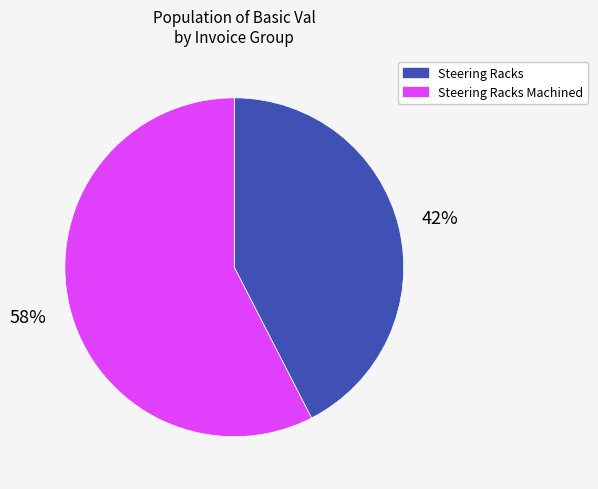

Is there a majority slice in this chart?

Yes